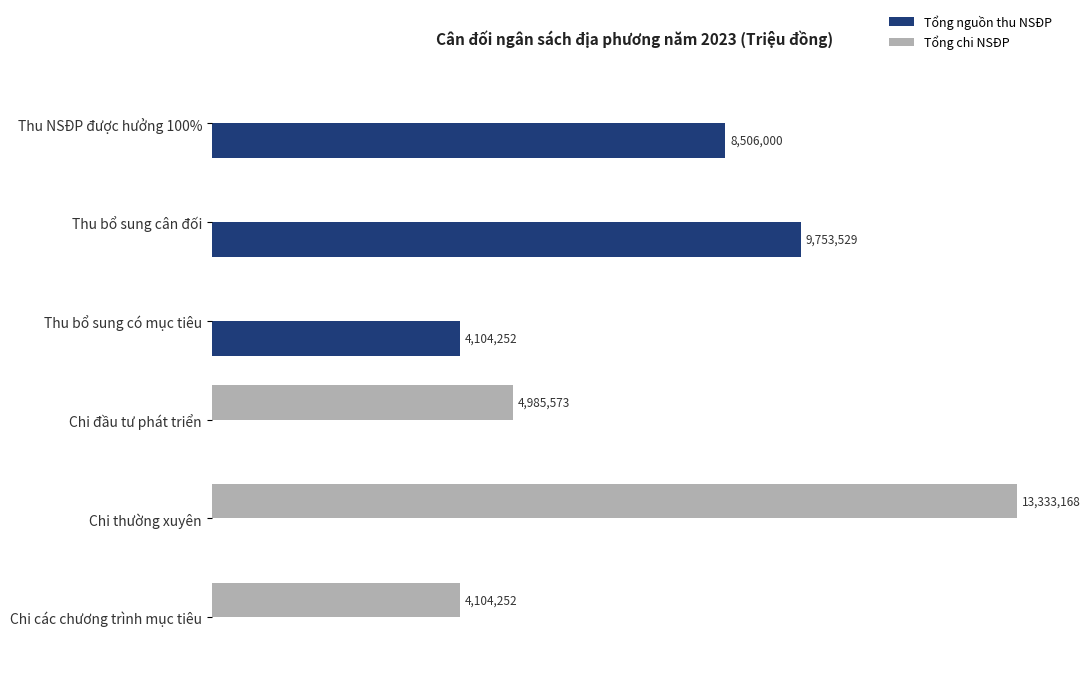

What are all the series names shown in the legend?

Tổng nguồn thu NSĐP, Tổng chi NSĐP